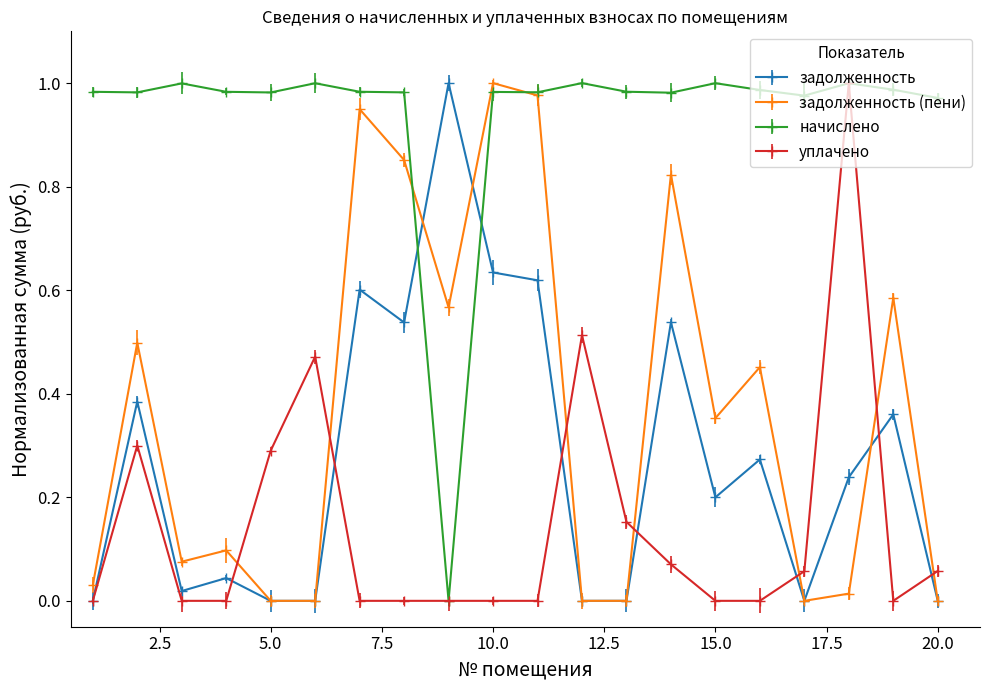

Is this an area chart (filled region under the line)?

No